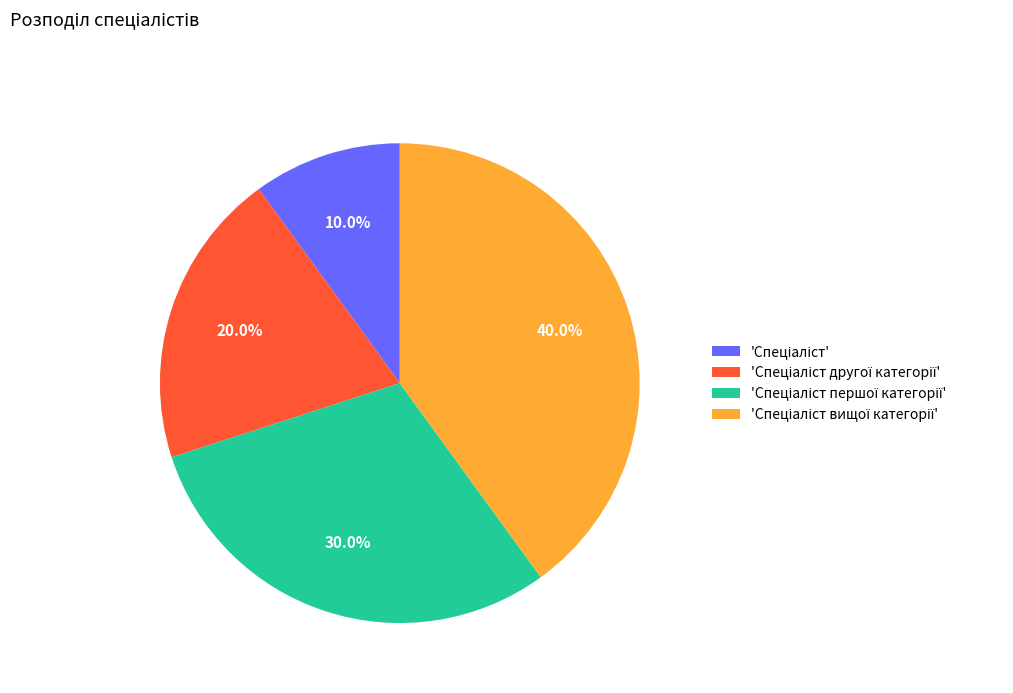

How many slices are in this pie chart?

4